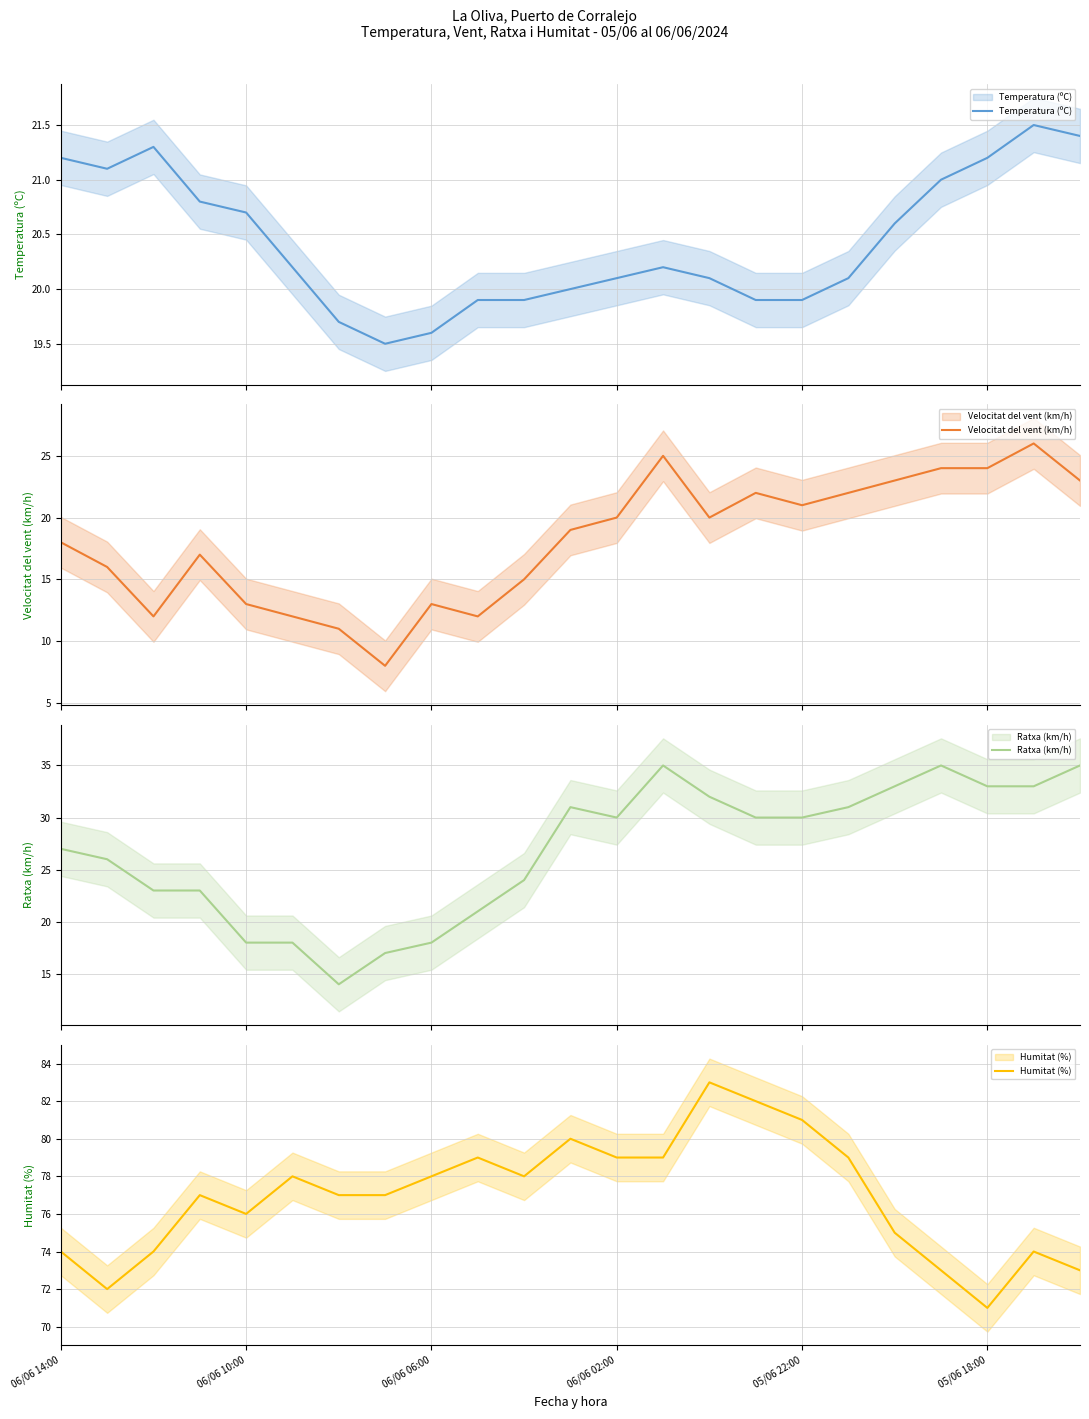

At which category does Ratxa (km/h) reach its first local valley?

6